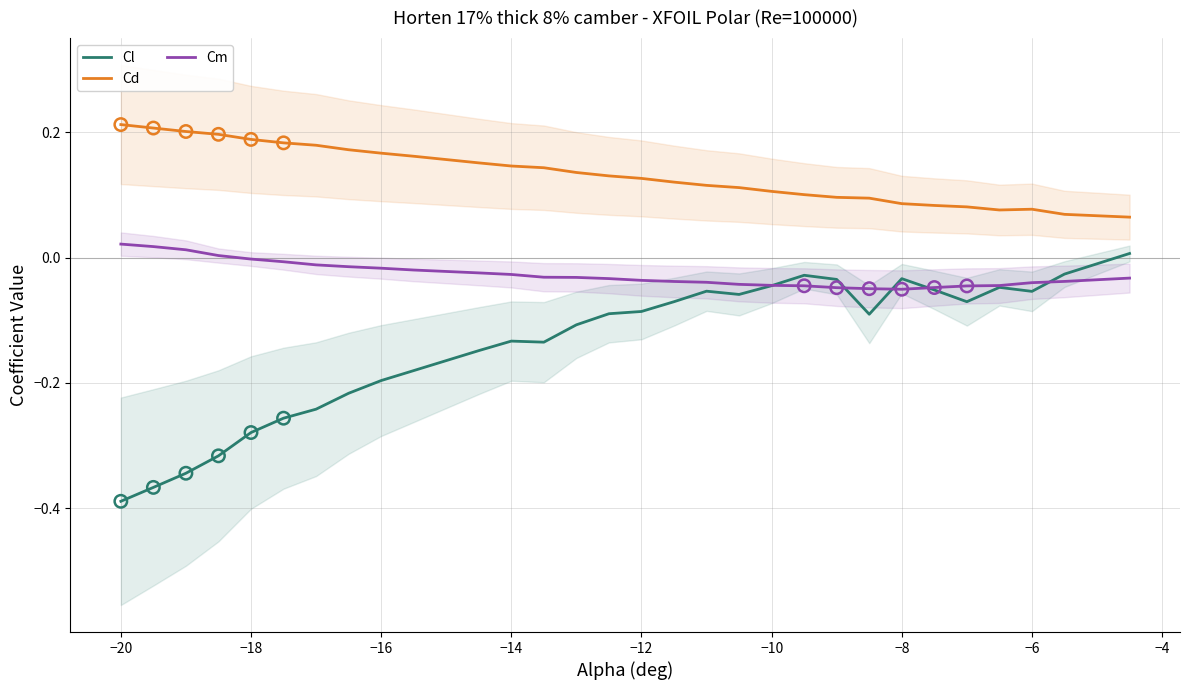

At how many categories does at least one series exceed 0?

30